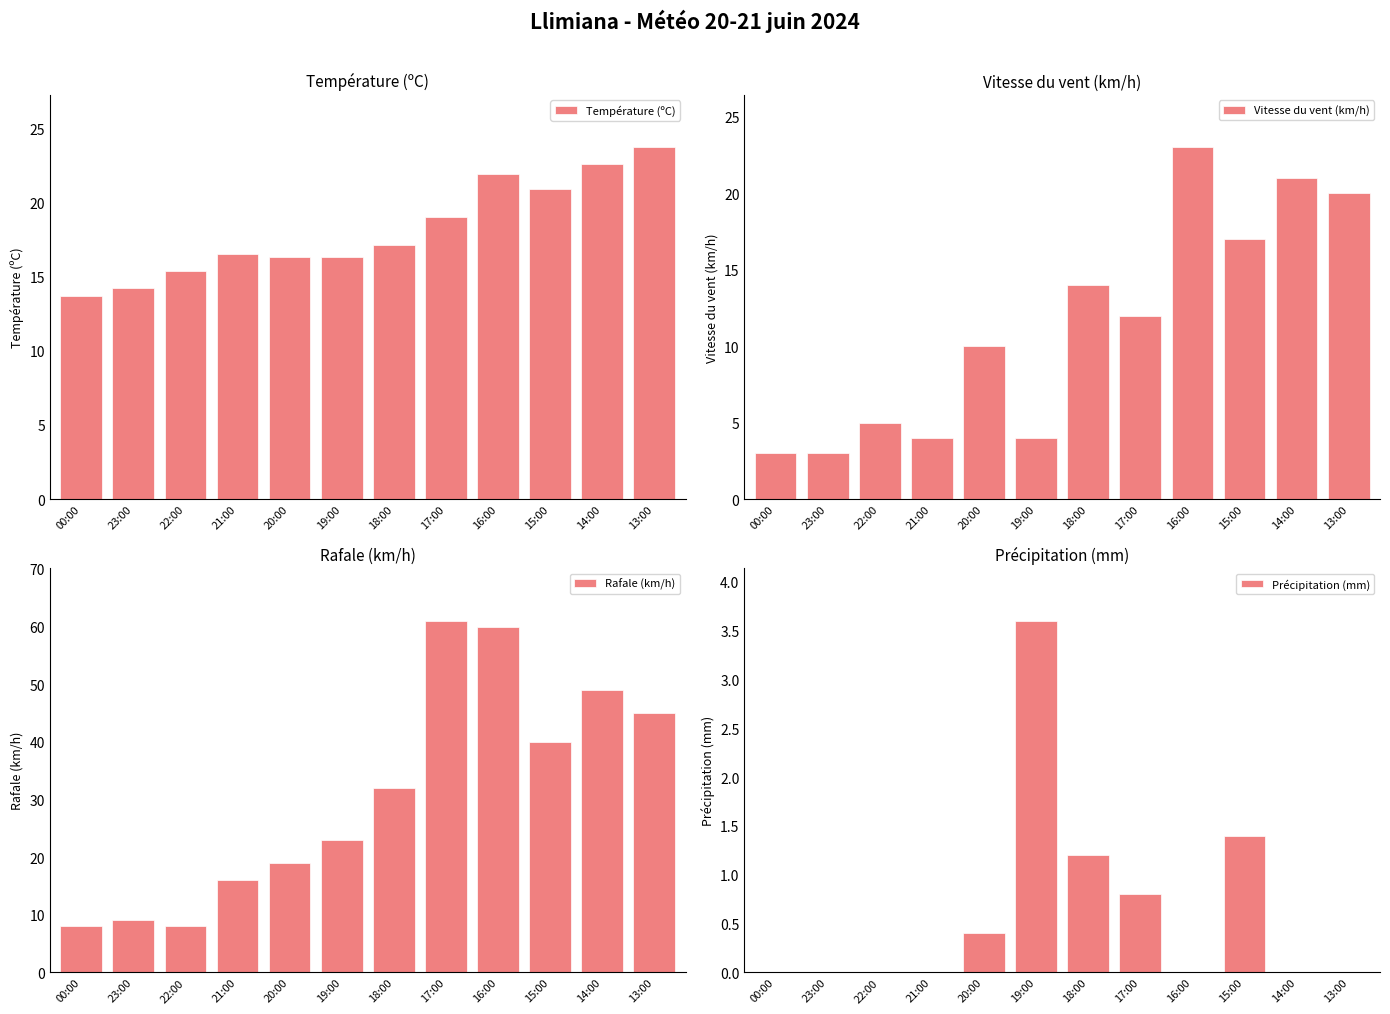

What is the difference between the maximum and minimum values in the Précipitation (mm) series?

3.6